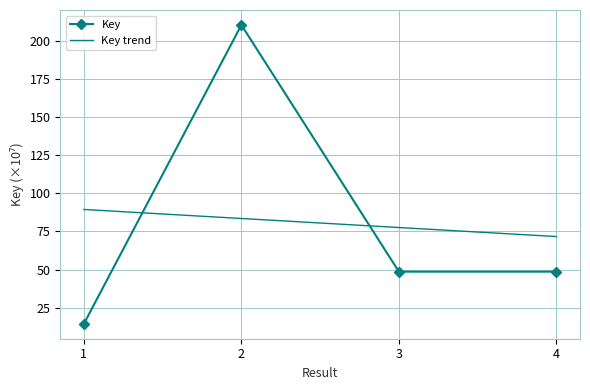

What is the average value?

80.5